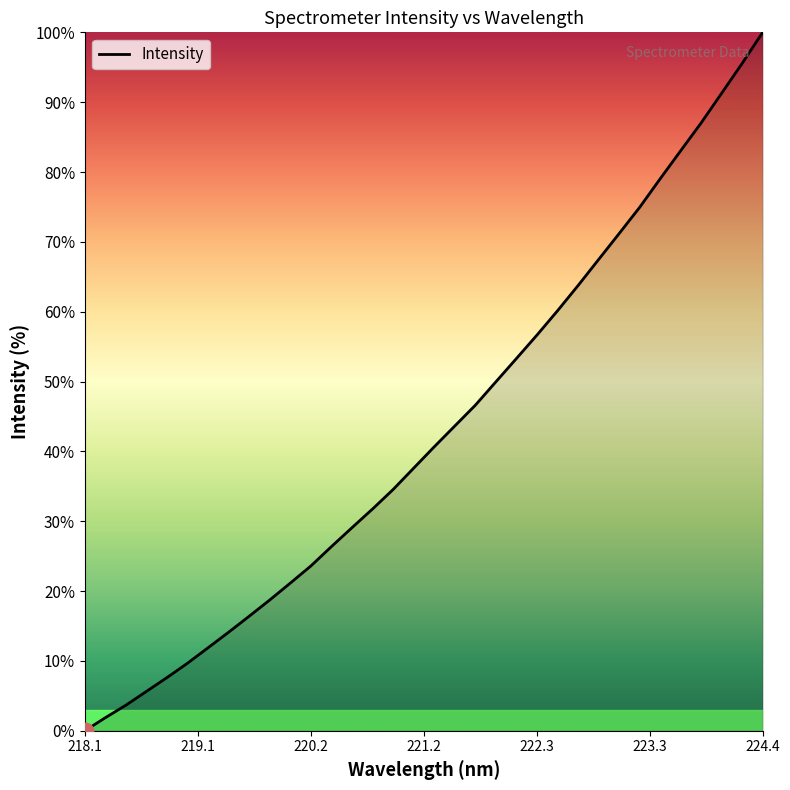

What is the maximum value shown in the chart?

100.0